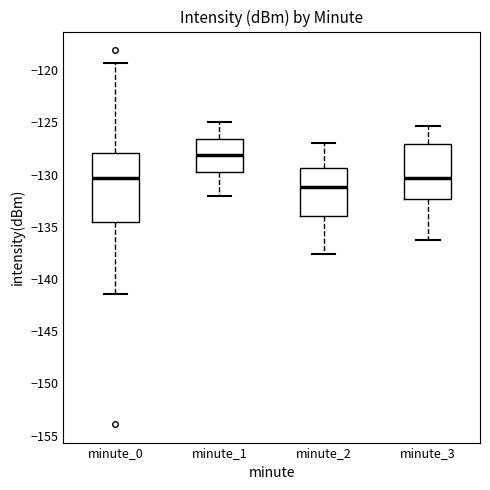

Reading left to right, read every box against the y-axis: the position of its median line, the range the box covers, and the ends of its whiskers. The values are not printed on the chart, so give them approximately, as read against the axis.

minute_0: median -130.5, box -134.5 to -128.0, whiskers -141.5 to -119.5
minute_1: median -128.0, box -129.5 to -126.5, whiskers -132.0 to -125.0
minute_2: median -131.0, box -134.0 to -129.5, whiskers -137.5 to -127.0
minute_3: median -130.5, box -132.5 to -127.0, whiskers -136.0 to -125.5